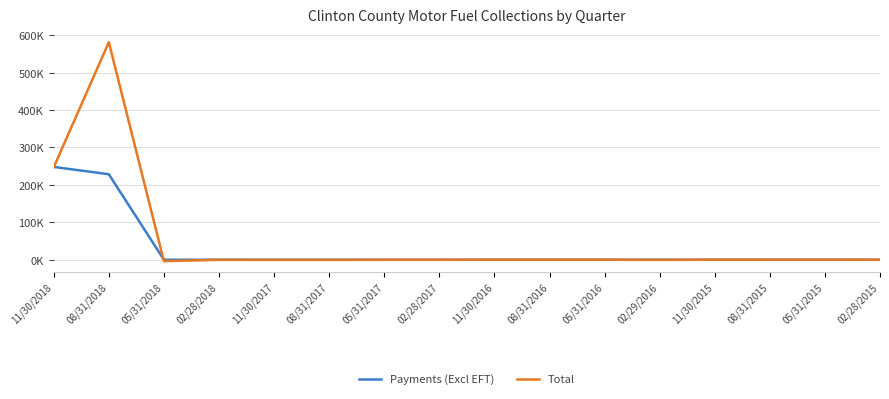

Does the chart have visible grid lines?

Yes